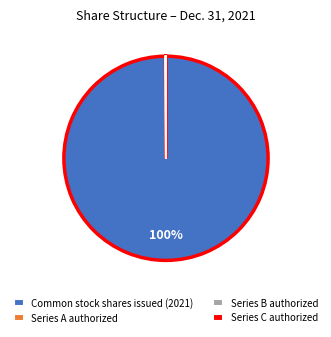

Which category has the biggest portion of the pie?

Common stock shares issued (2021)